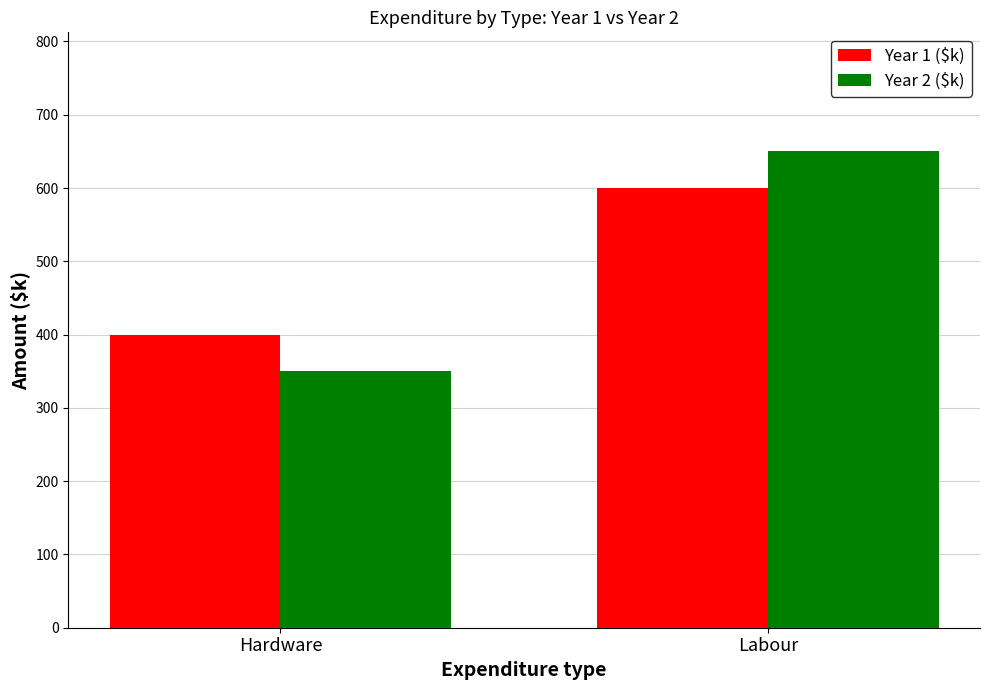

Reading right to left, list all the values displayed in this chart.

Year 1 ($k): 600	400
Year 2 ($k): 650	350